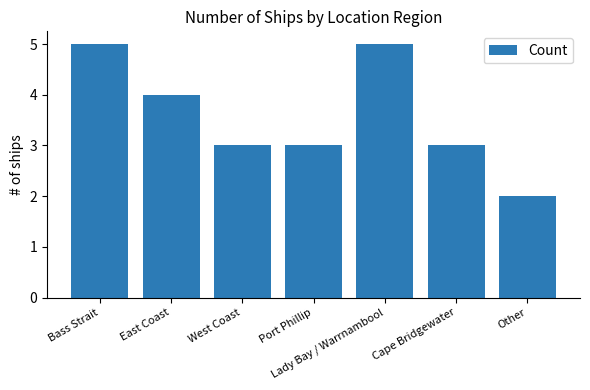

Count the number of categories in the chart.

7